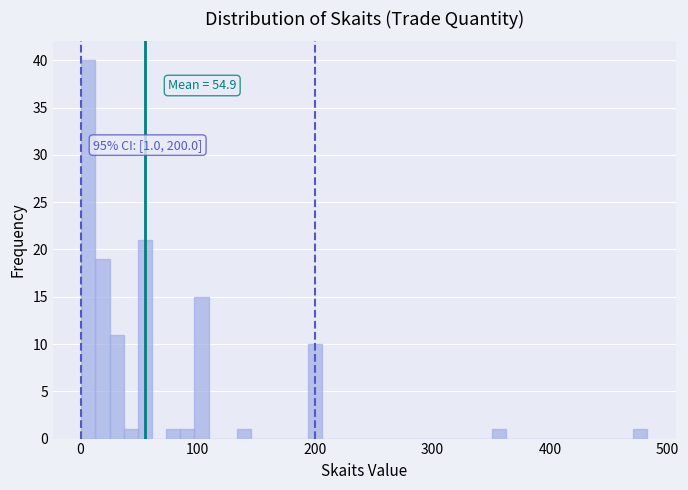

Around what value on the x-axis is the tallest bar? Give the approximate position of its centre, as read against the axis.

10